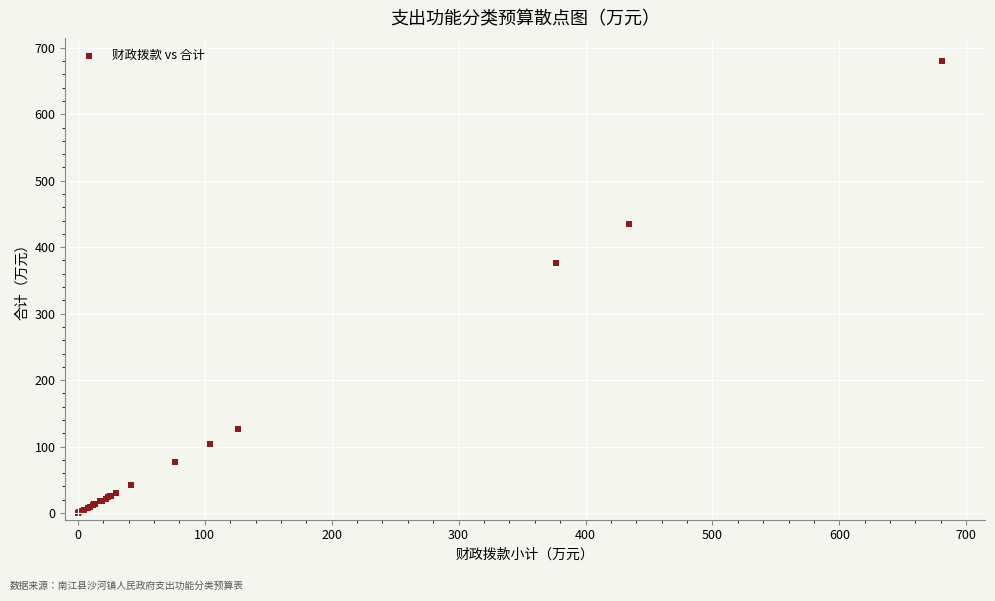

What Y value in the scatter plot is closest to 340?

376.8